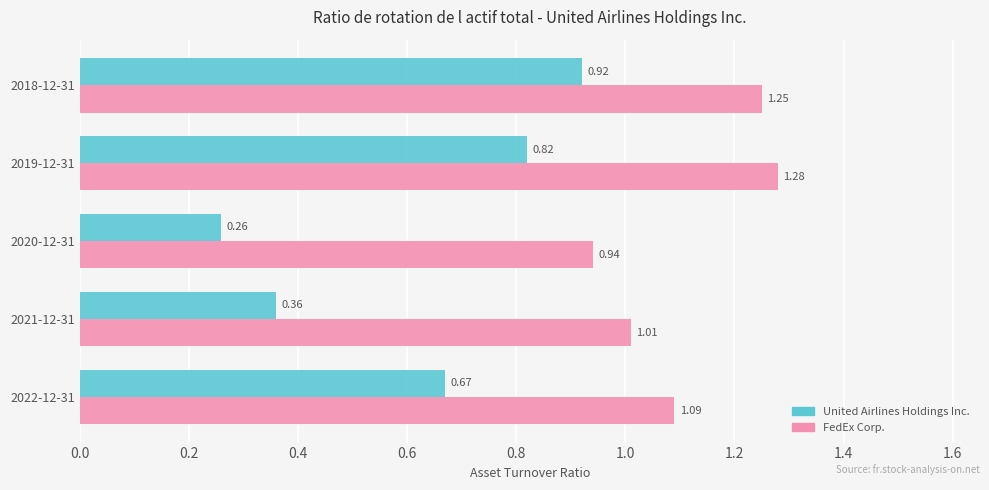

What is the sum of all United Airlines Holdings Inc. values?

3.0